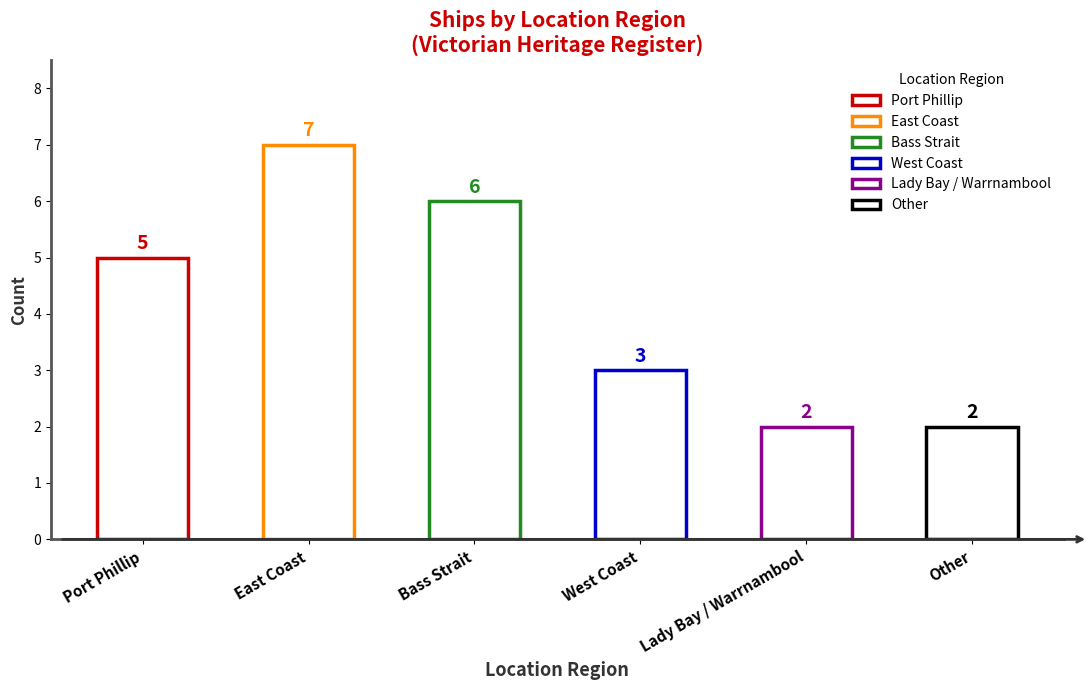

How many categories are shown in the chart?

6